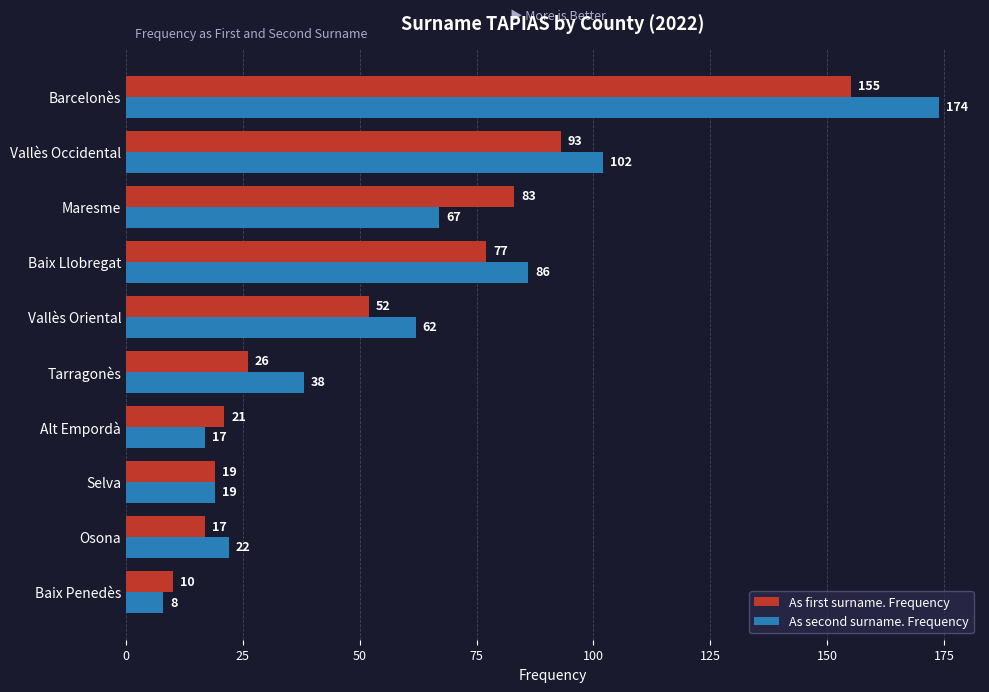

At which label is As second surname. Frequency closest to 91?

Baix Llobregat